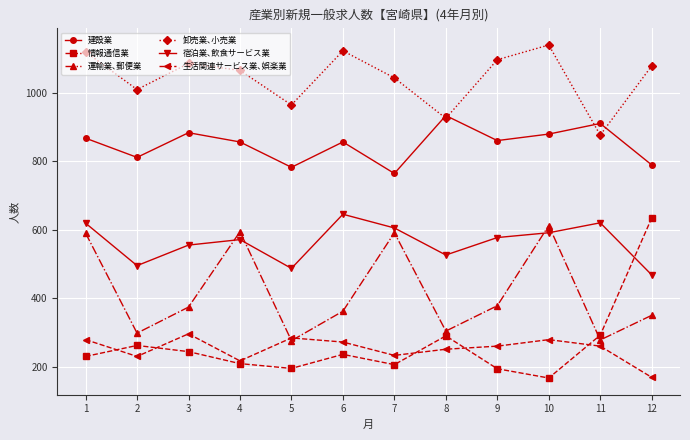

How many interior local peaks does the 運輸業､郵便業 series have?

3